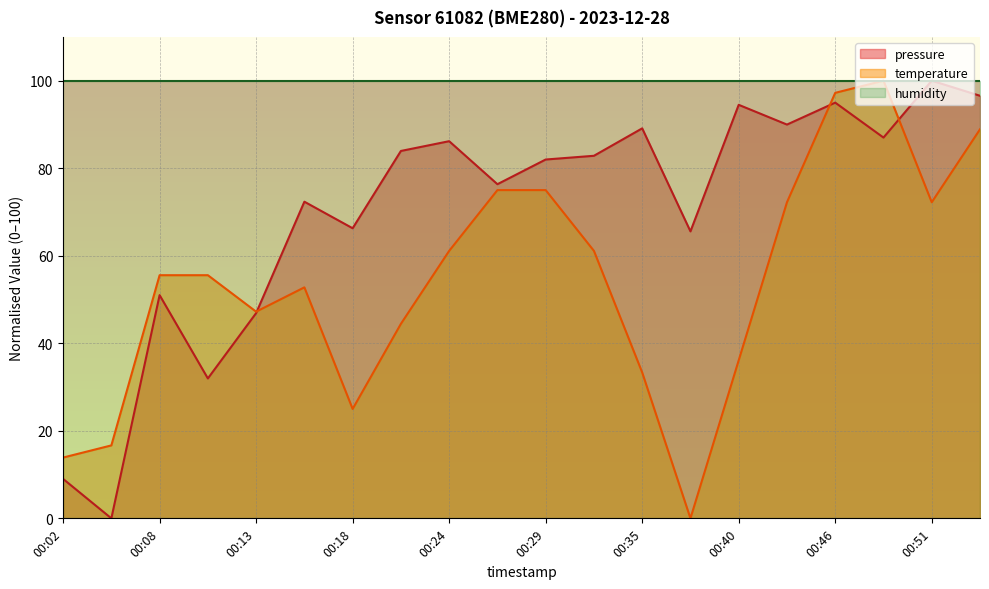

True or false: pressure has a value of 49.2 at 00:10.

False